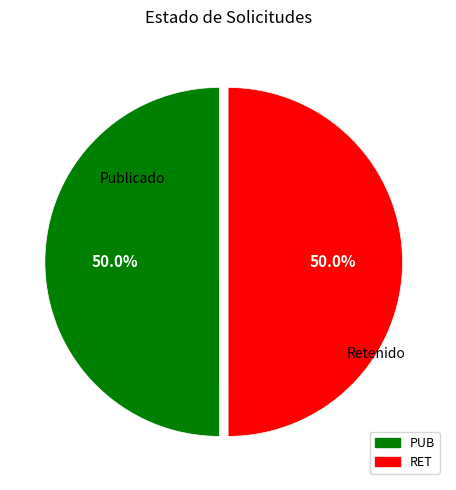

True or false: PUB accounts for 50% of the total.

True